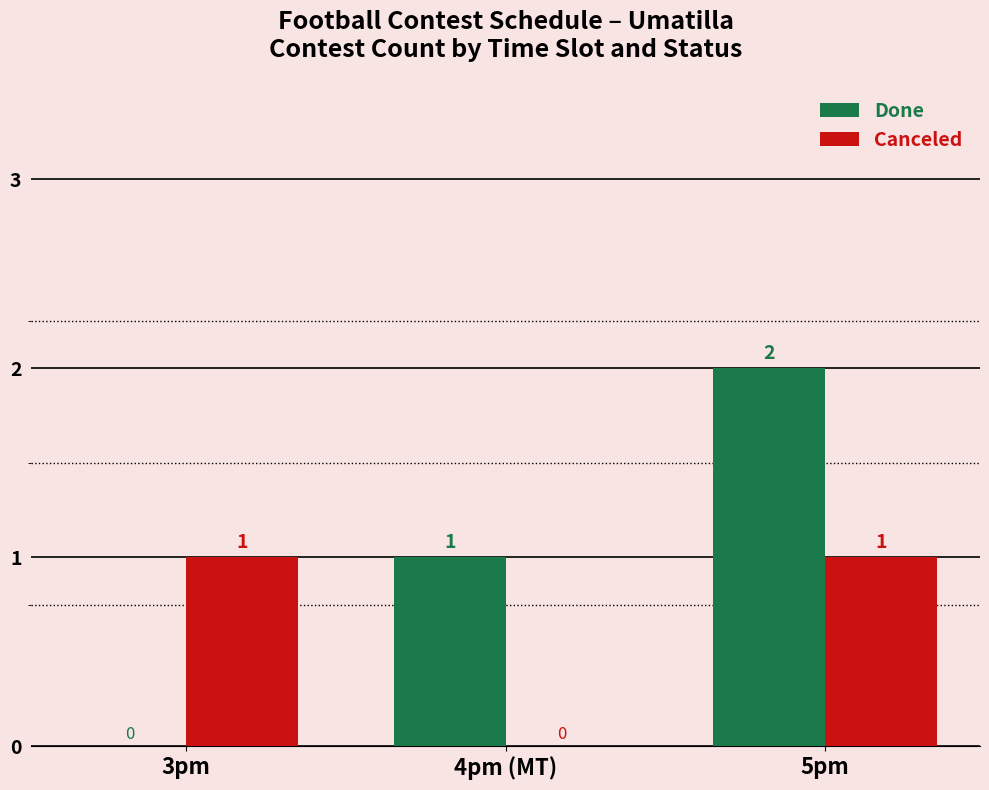

Is it true that Done equals 1 at 3pm?

False